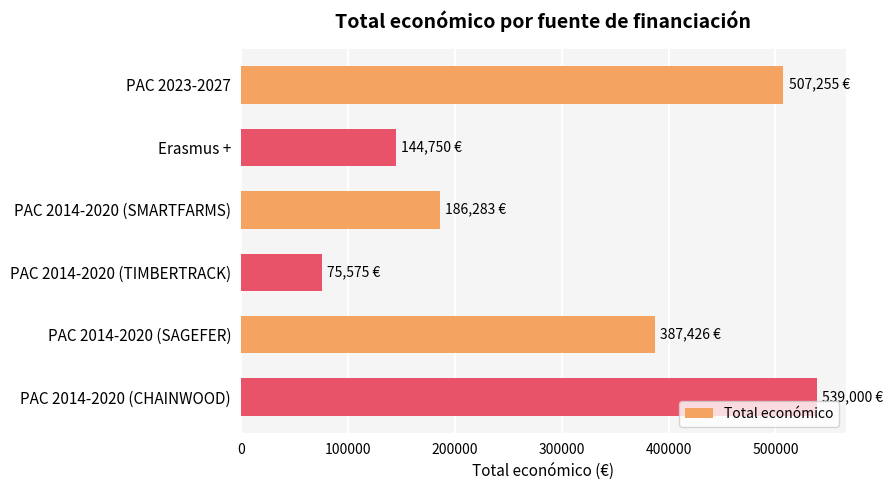

List the labels in order of value, smallest first.

PAC 2014-2020 (TIMBERTRACK), Erasmus +, PAC 2014-2020 (SMARTFARMS), PAC 2014-2020 (SAGEFER), PAC 2023-2027, PAC 2014-2020 (CHAINWOOD)